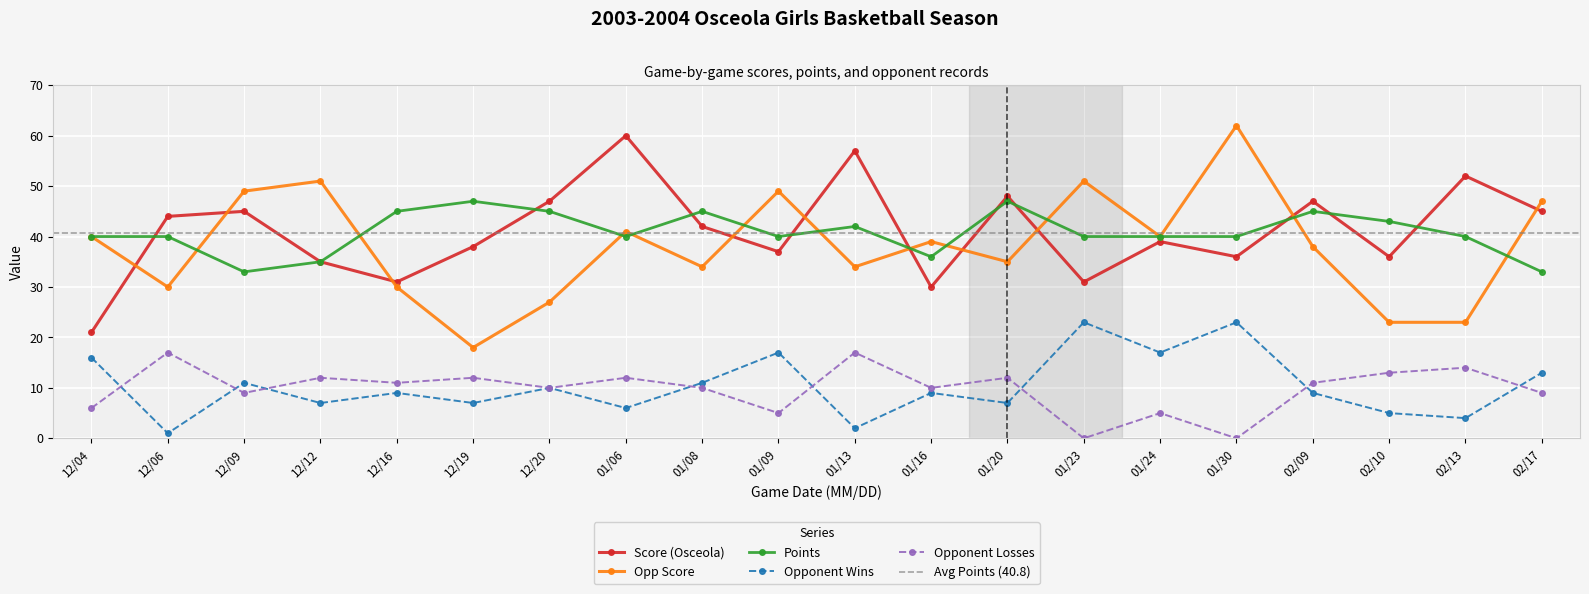

What is the label of the 5th point from the right?

01/30